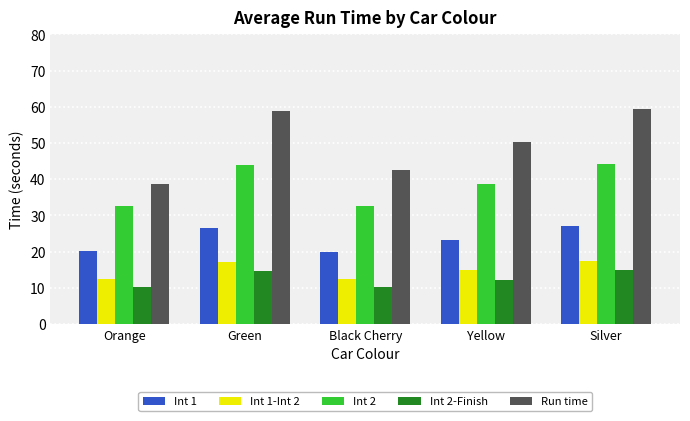

What is the difference between the Int 2 values at Black Cherry and Yellow?

6.1